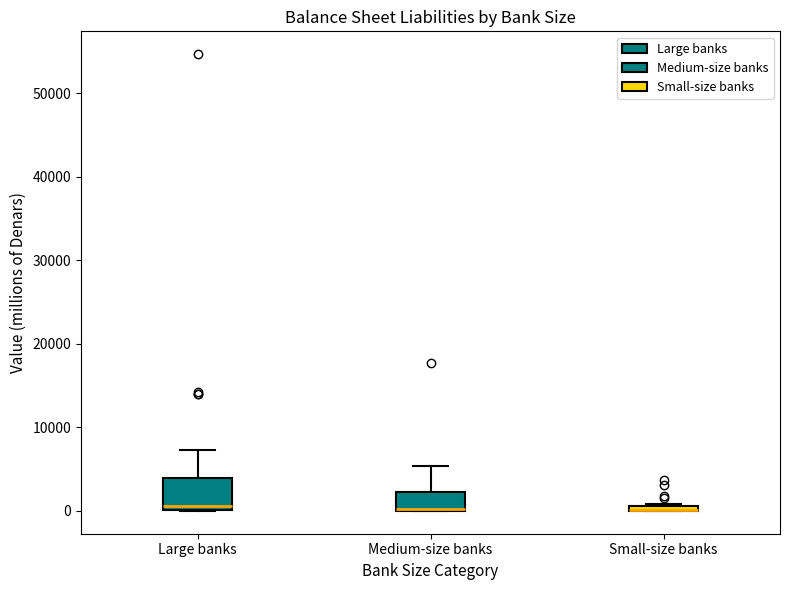

Where does the upper whisker of the box for Medium-size banks end on the y-axis? The values are not printed on the chart, so give them approximately, as read against the axis.

5000